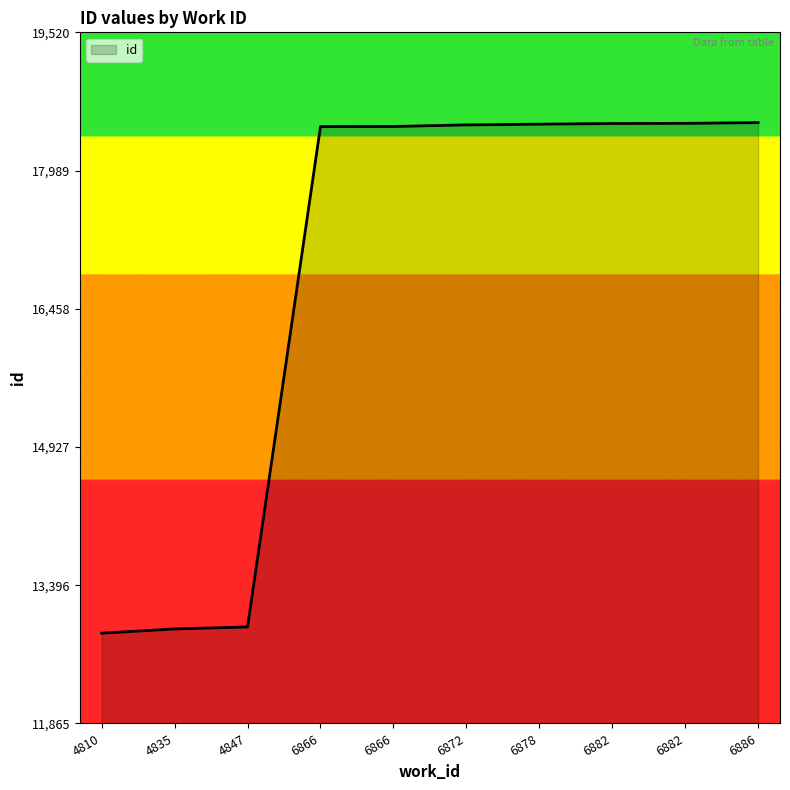

How many lines are shown in the chart?

1